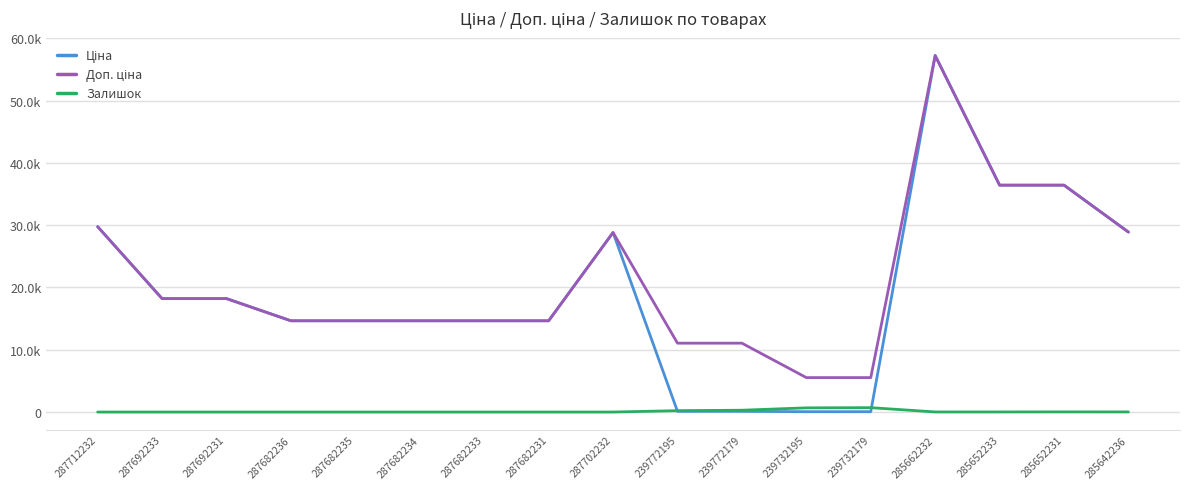

Which series has the largest total across all categories?

Доп. ціна